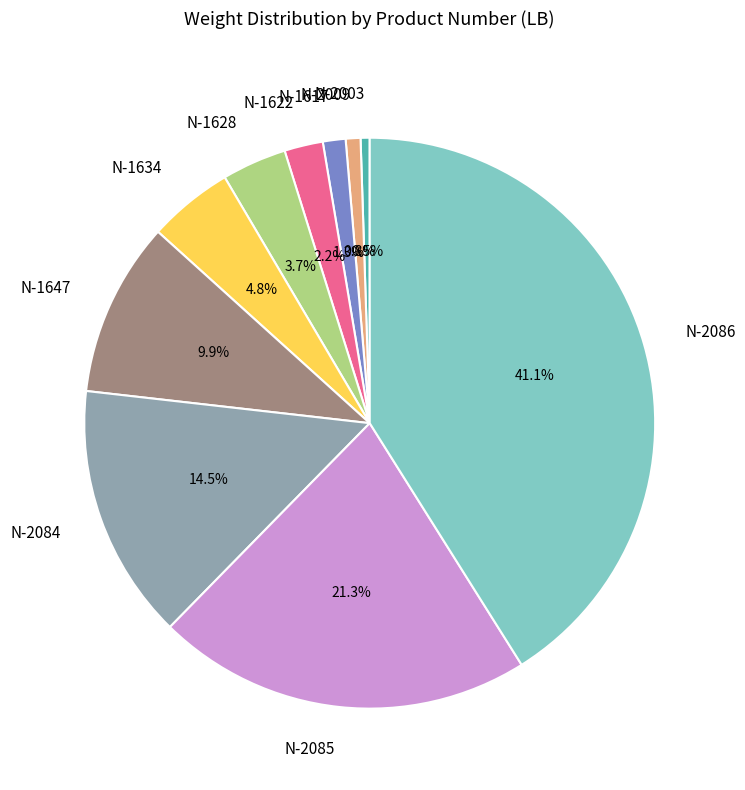

Is it true that N-2009 is 1% of the pie?

True